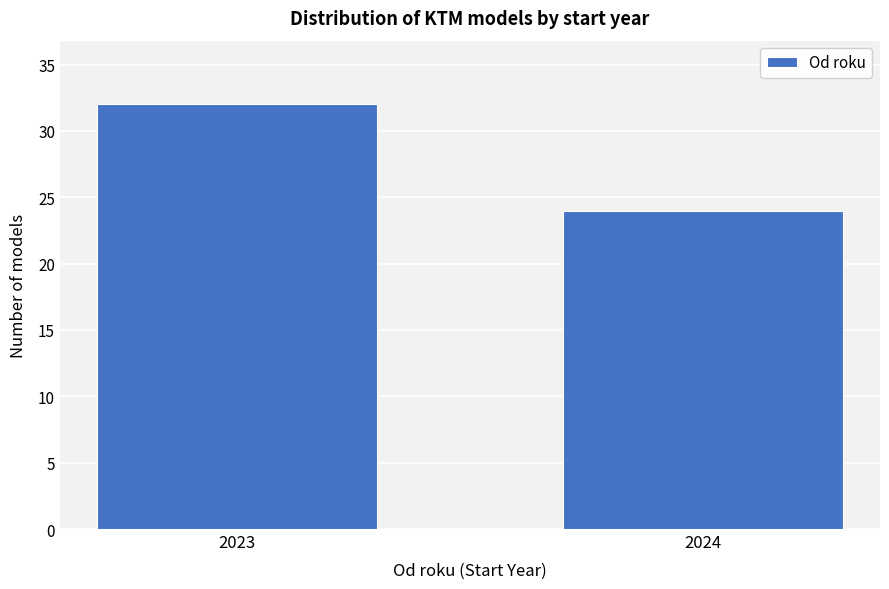

Reading left to right, transcribe all the data shown in this chart.

2023=32	2024=24